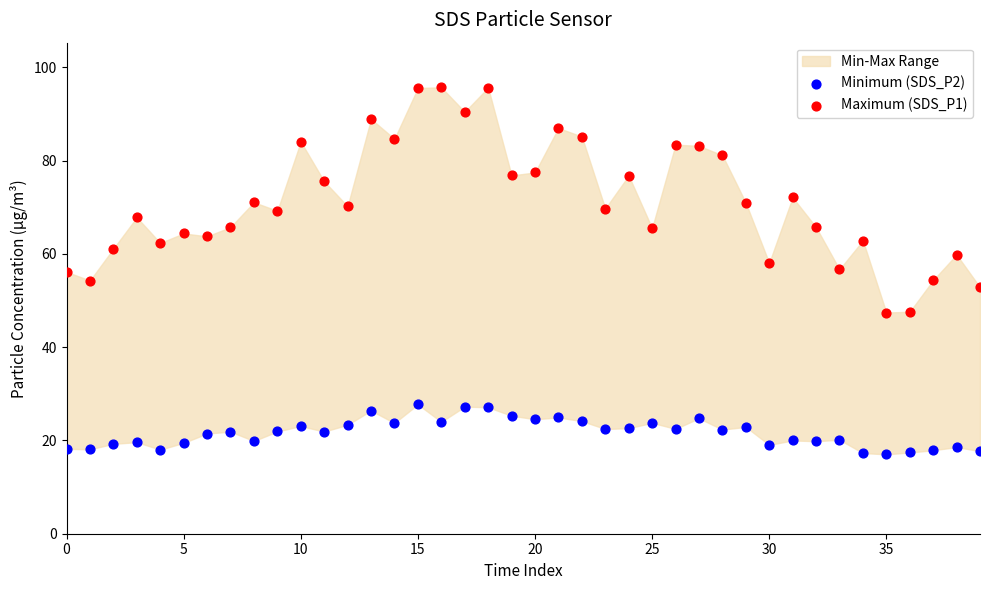

Which series reaches the maximum Y coordinate?

Maximum (SDS_P1)